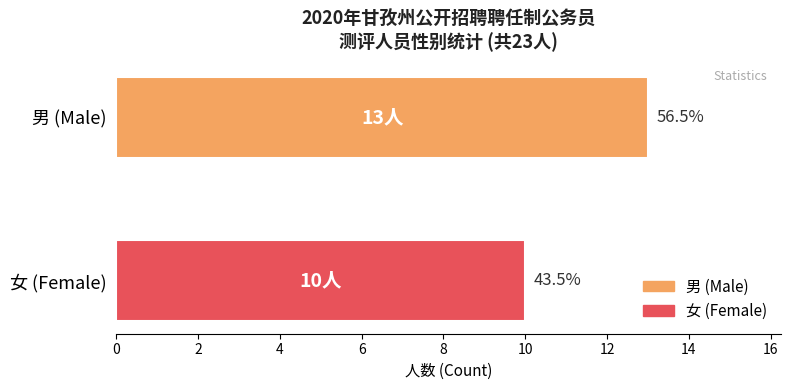

What are all the series names shown in the legend?

男 (Male), 女 (Female)